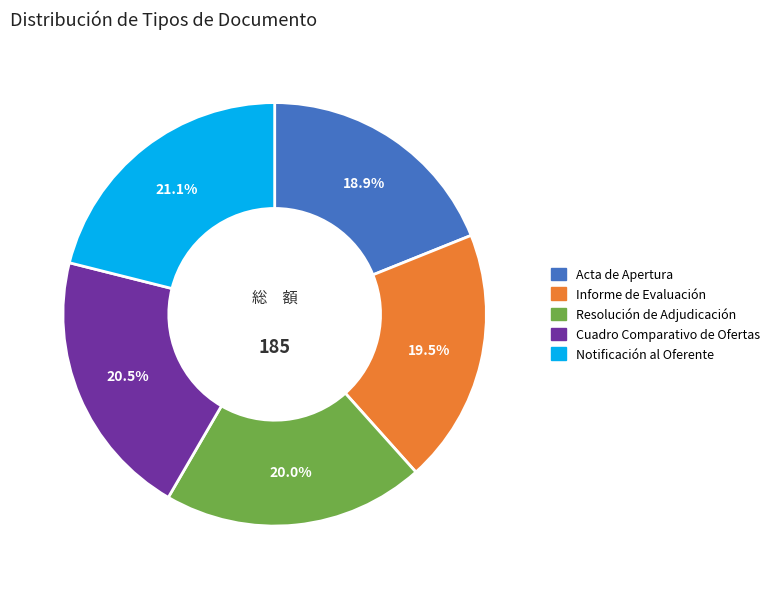

Rank the categories by value from lowest to highest.

Acta de Apertura, Informe de Evaluación, Resolución de Adjudicación, Cuadro Comparativo de Ofertas, Notificación al Oferente